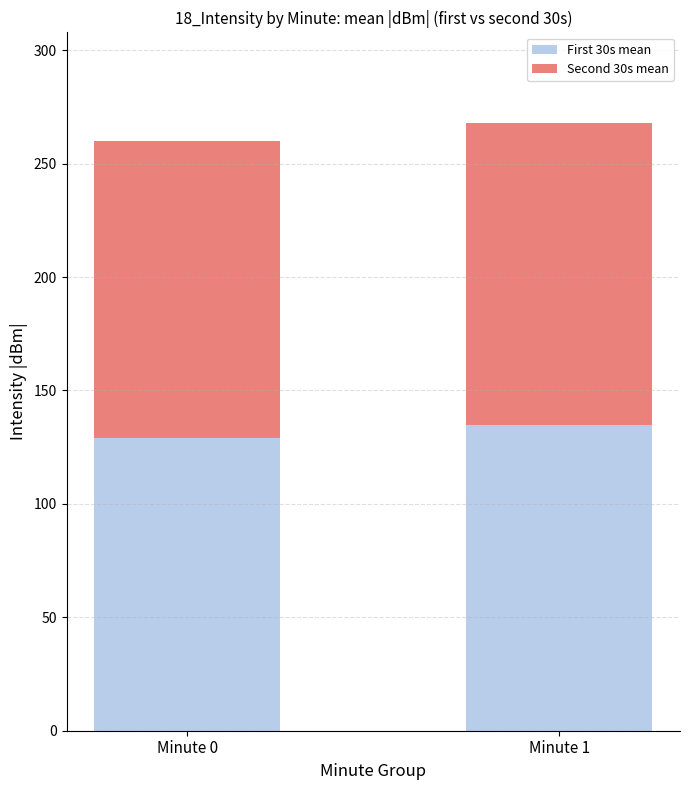

What is the minimum value for First 30s mean?

129.1